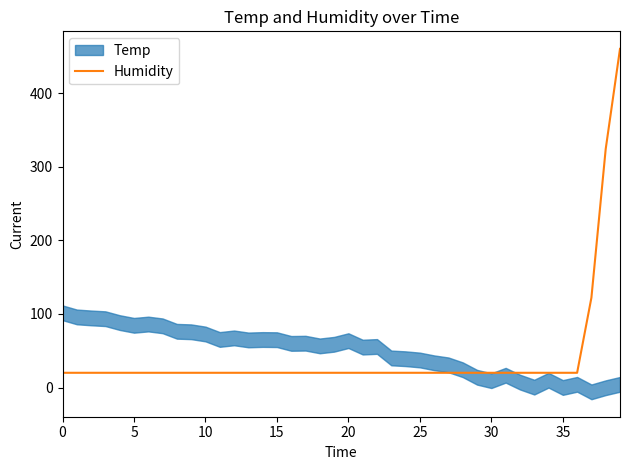

Does the chart display data point markers on the line(s)?

No